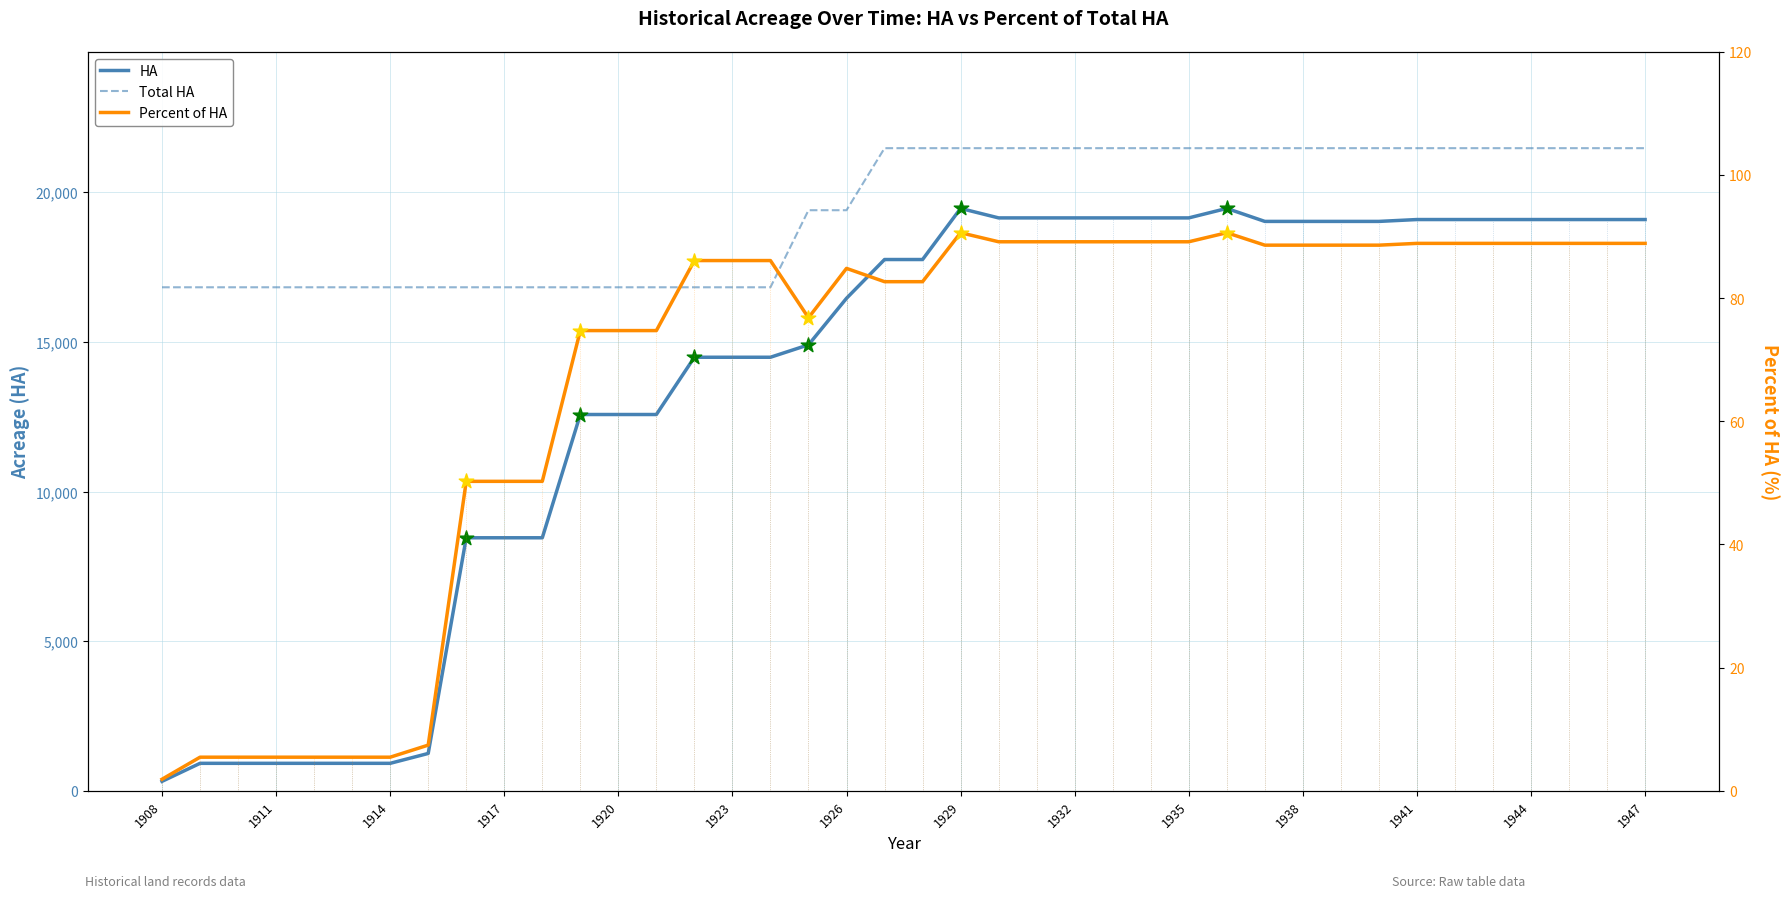

Which series contains the lowest Y value?

Percent of HA